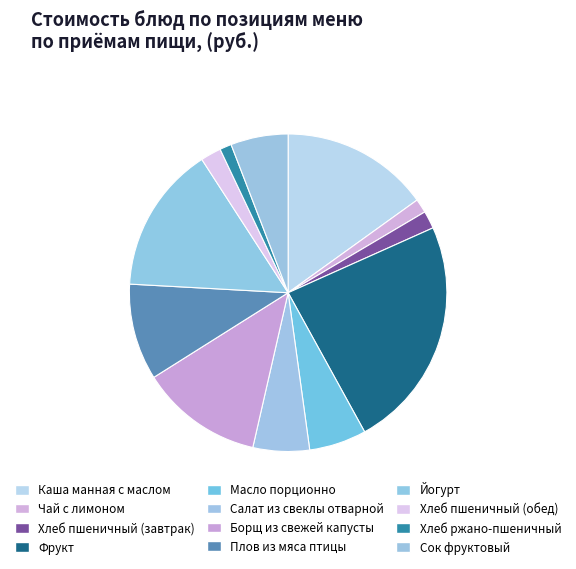

Count the number of slices in the pie.

12